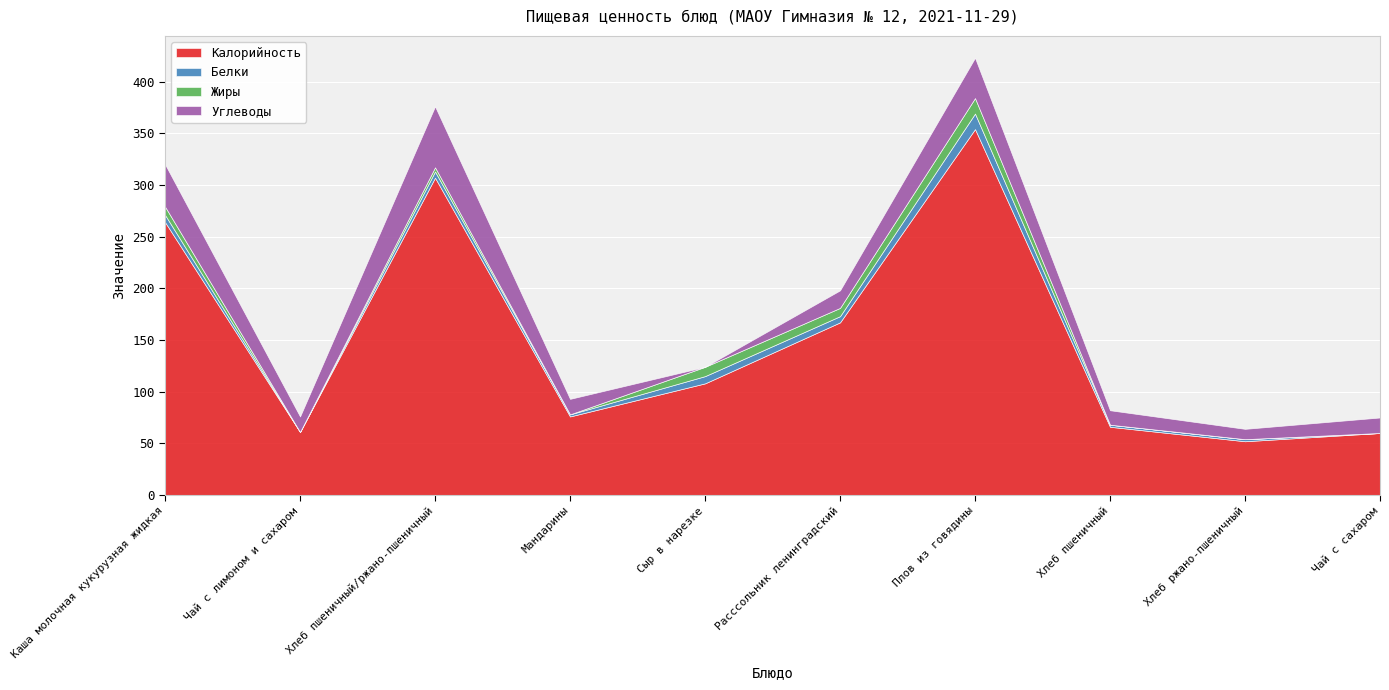

Reading left to right, extract all data points from this chart.

Калорийность: 264	61	307	76	108	167	354	66	52	60
Белки: 7	0	6	2	7	6	15	2	2	0
Жиры: 8	0	4	0	9	8	15	0	0	0
Углеводы: 41	15	59	15	0	17	39	14	10	15